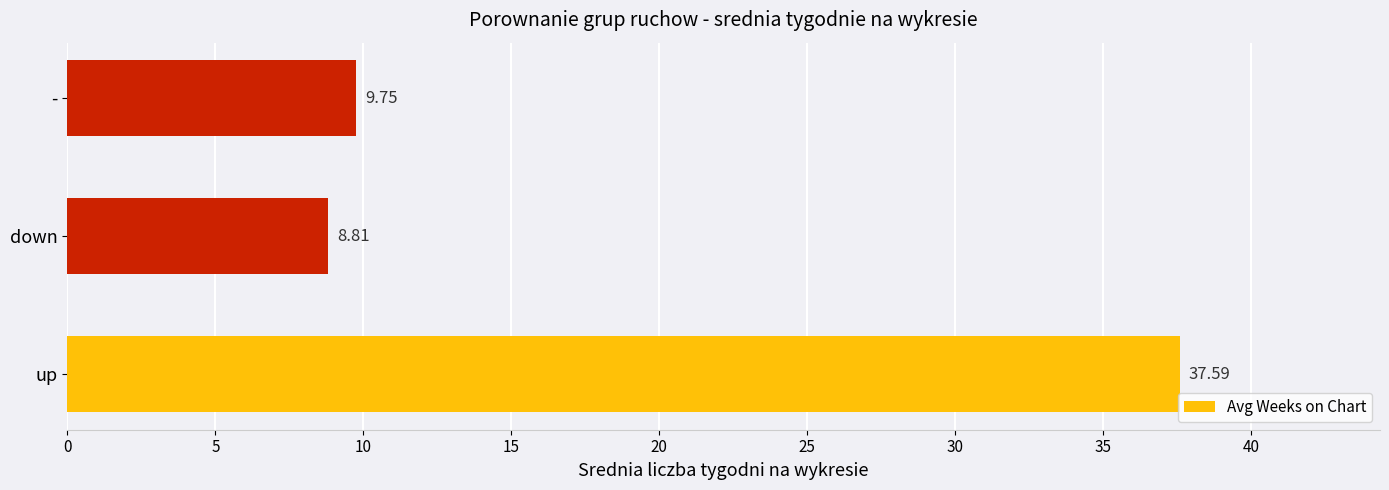

What is the difference between the maximum and minimum values?

28.8